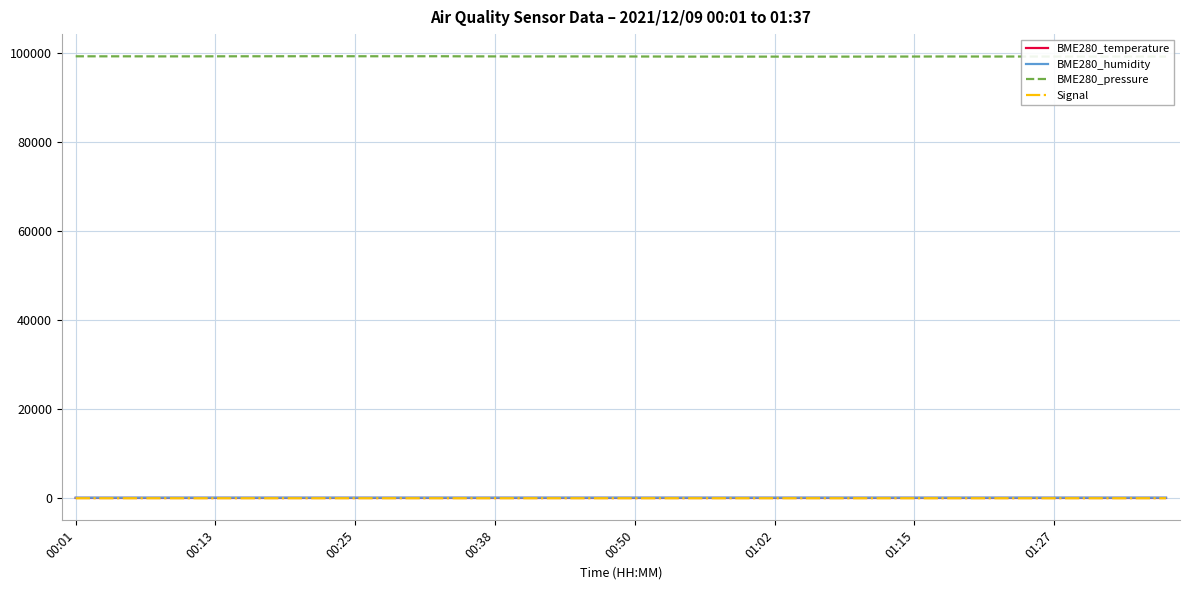

Which series has the widest spread of values?

BME280_pressure